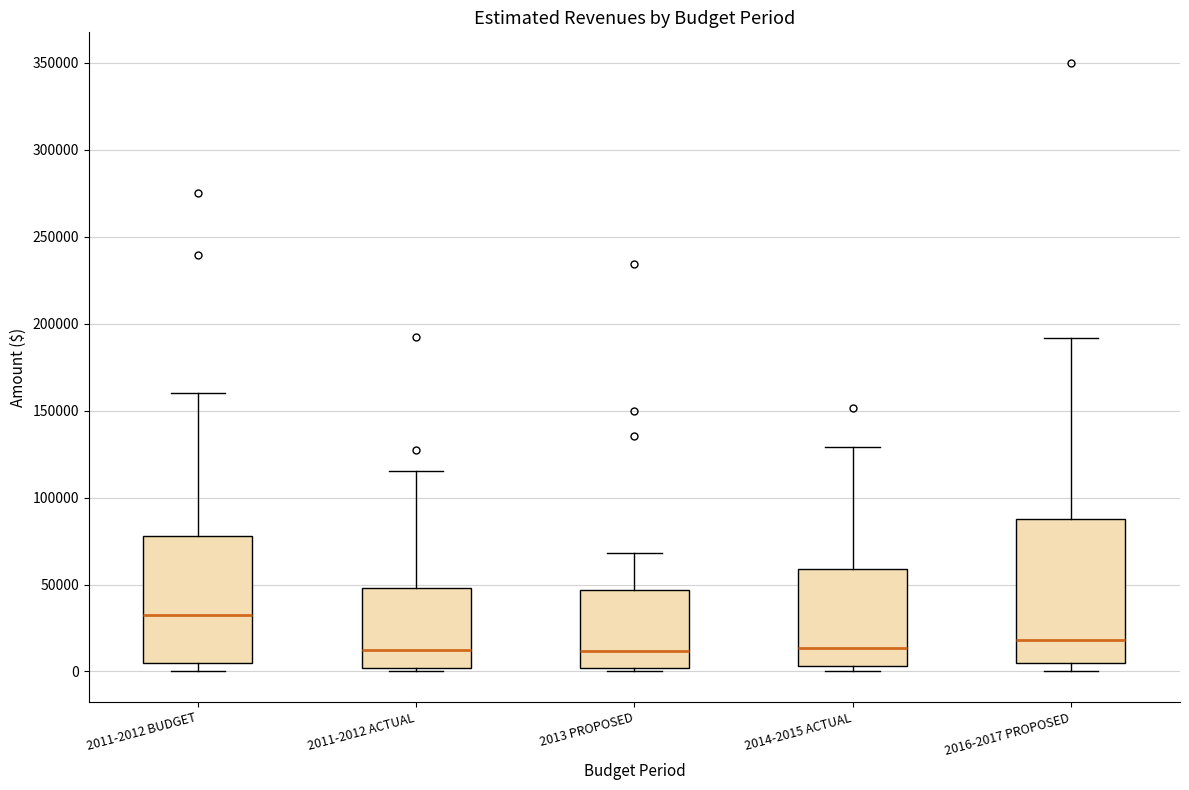

Where is the lower edge of the box for 2016-2017 PROPOSED on the y-axis? The values are not printed on the chart, so give them approximately, as read against the axis.

5000